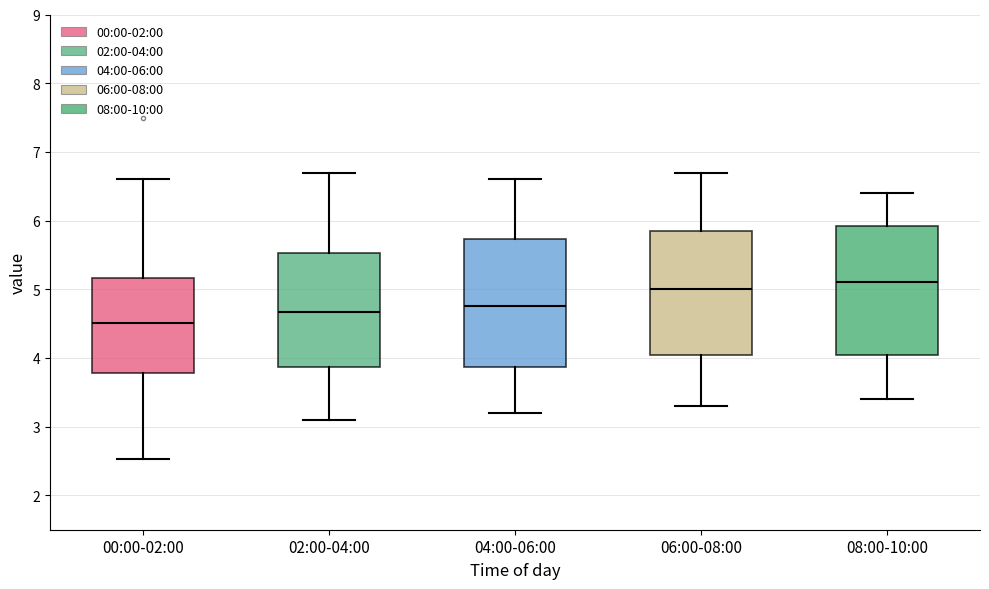

Reading left to right, transcribe this box plot: for each box, give where its median line is, the range the box spans, and where its two whiskers end, as read against the y-axis. The values are not printed on the chart, so give them approximately, as read against the axis.

00:00-02:00: median 4.5, box 3.8 to 5.2, whiskers 2.5 to 6.6
02:00-04:00: median 4.7, box 3.9 to 5.5, whiskers 3.1 to 6.7
04:00-06:00: median 4.8, box 3.9 to 5.7, whiskers 3.2 to 6.6
06:00-08:00: median 5.0, box 4.1 to 5.9, whiskers 3.3 to 6.7
08:00-10:00: median 5.1, box 4.1 to 5.9, whiskers 3.4 to 6.4